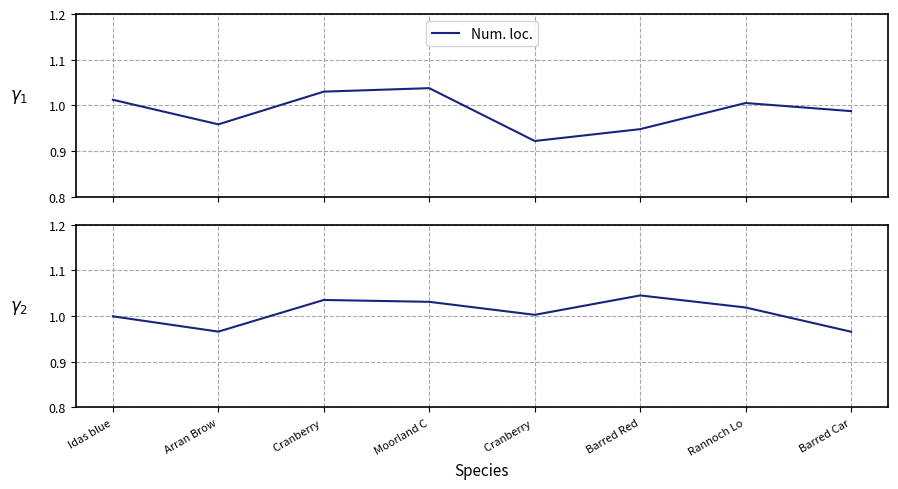

How many intersections are there between Num. obs. and Num. loc.?

4